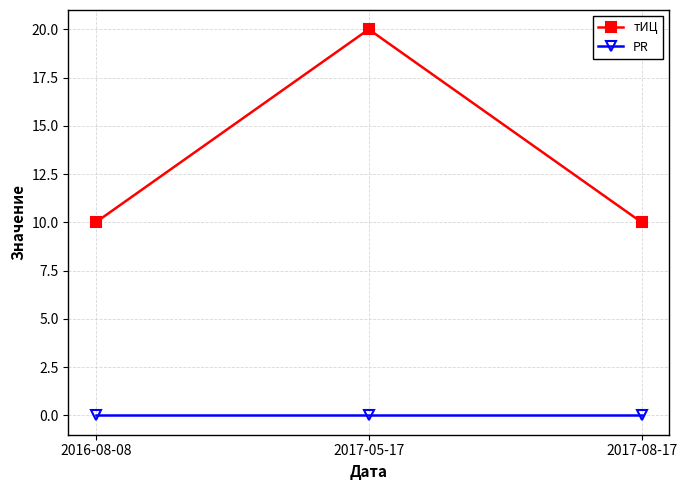

The тИЦ series shows 10 at 2016-08-08. True or false?

True